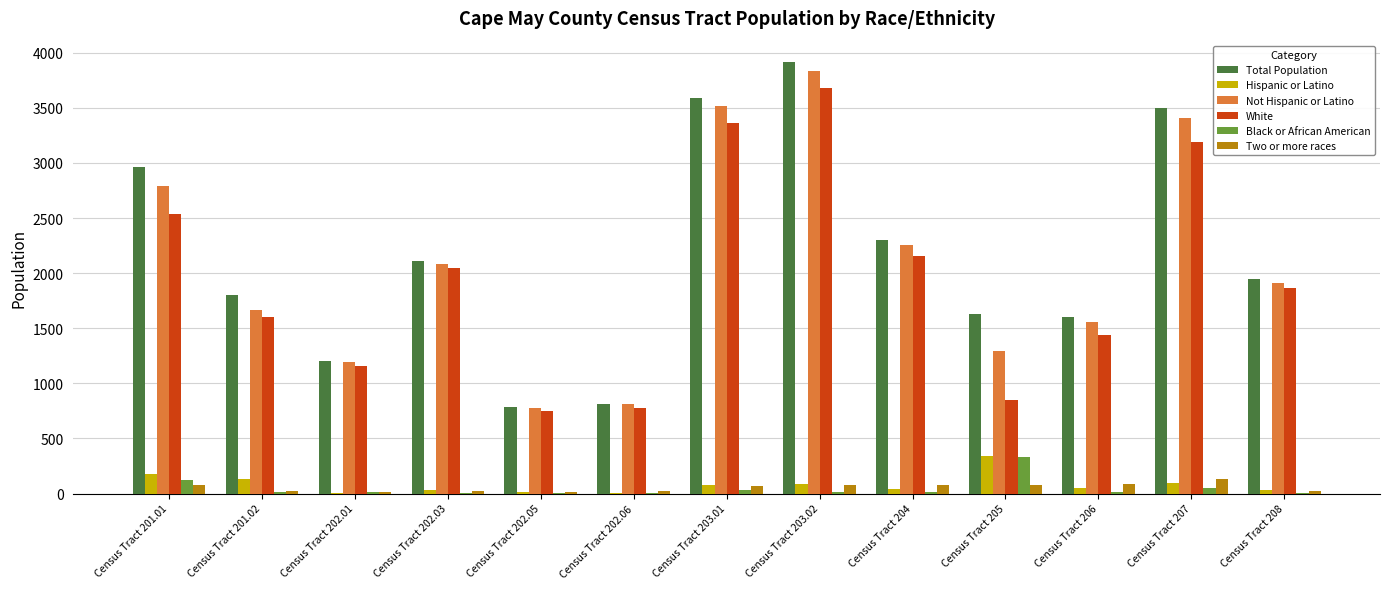

What is the sum of all Black or African American values?

630